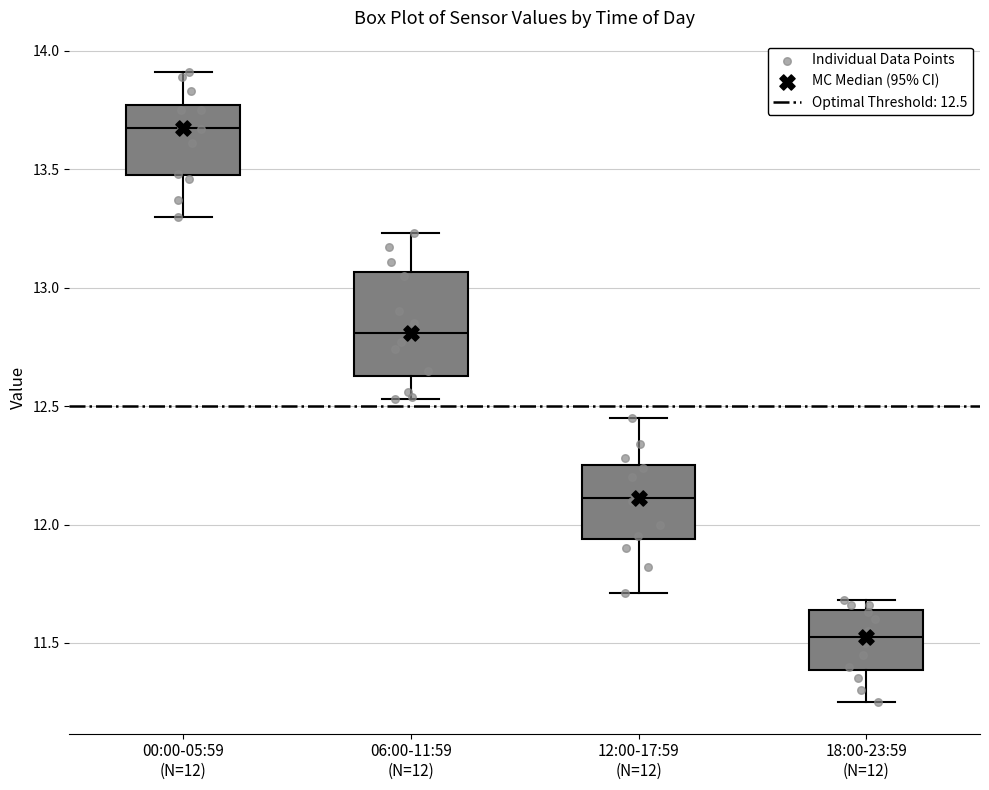

Which box's median line is the lowest?

18:00-23:59 (N=12)